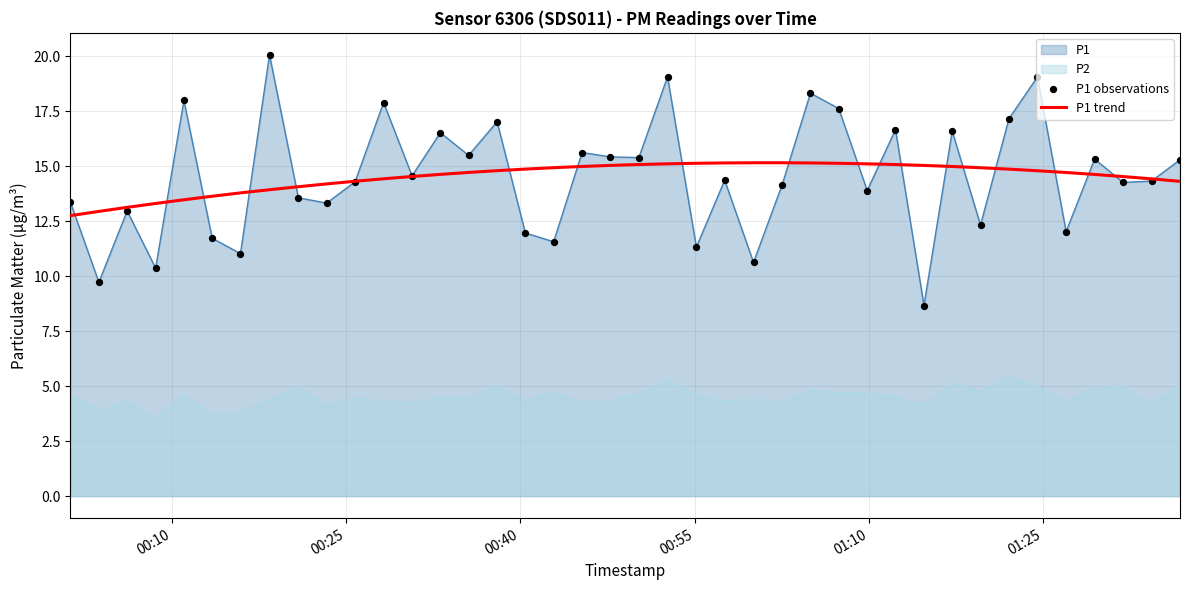

True or false: P2 and P1 cross at least once.

False